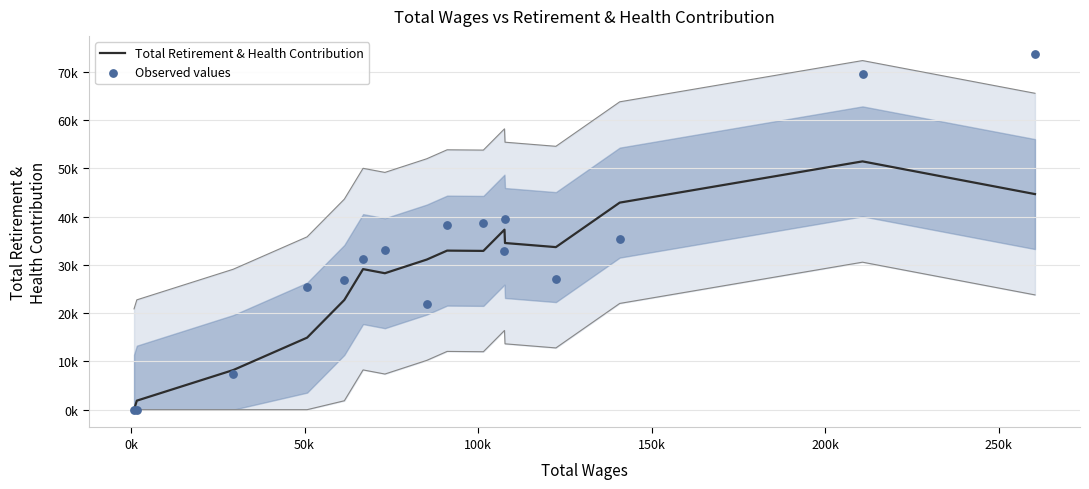

Which series has the largest total across all categories?

Observed values